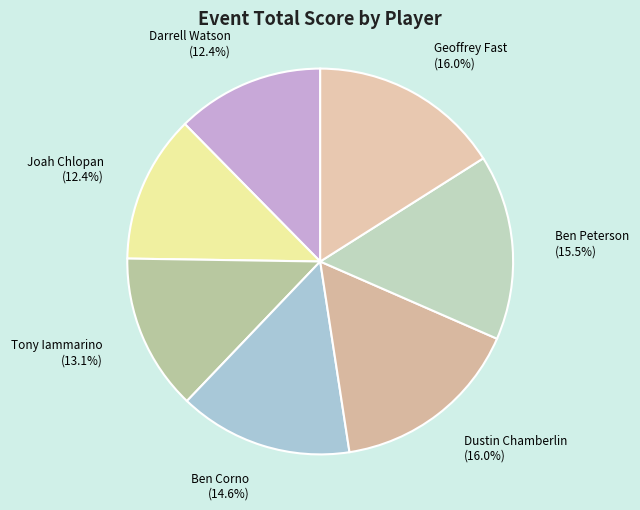

True or false: Dustin Chamberlin accounts for 5% of the total.

False